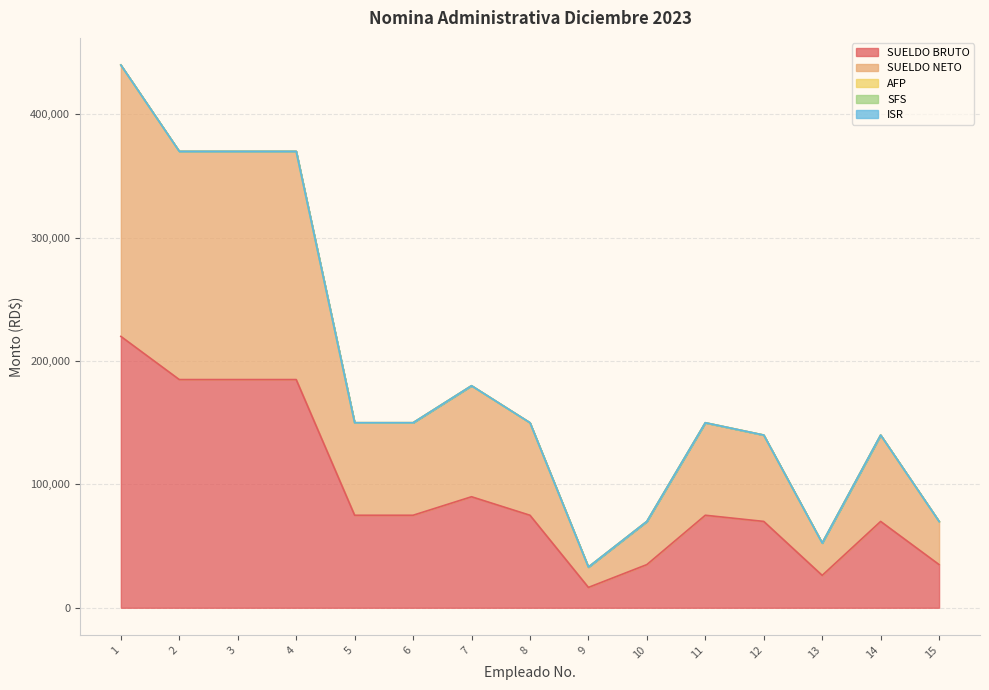

What is the minimum value for SUELDO BRUTO?

16500